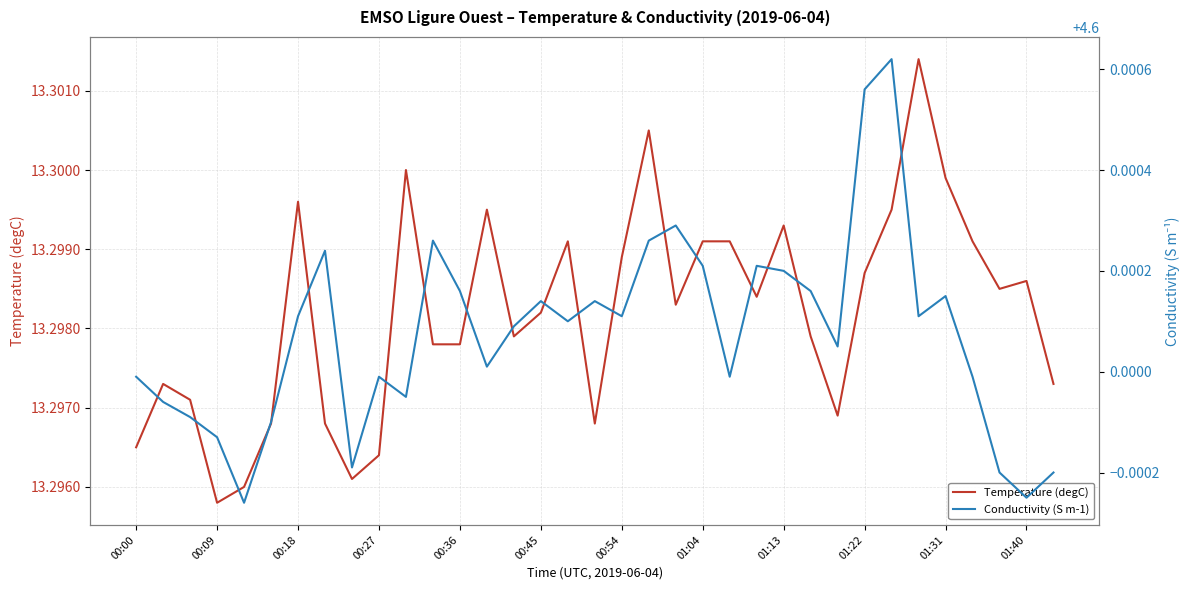

What is the maximum value for Conductivity (S m-1)?

4.6